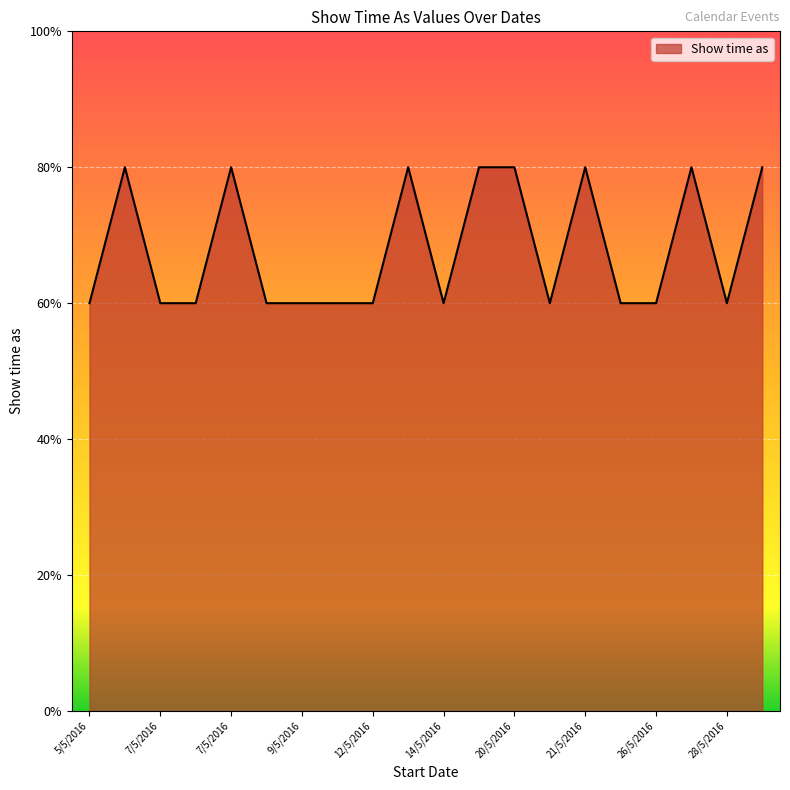

Reading left to right, extract all data points from this chart.

3	4	3	3	4	3	3	3	3	4	3	4	4	3	4	3	3	4	3	4